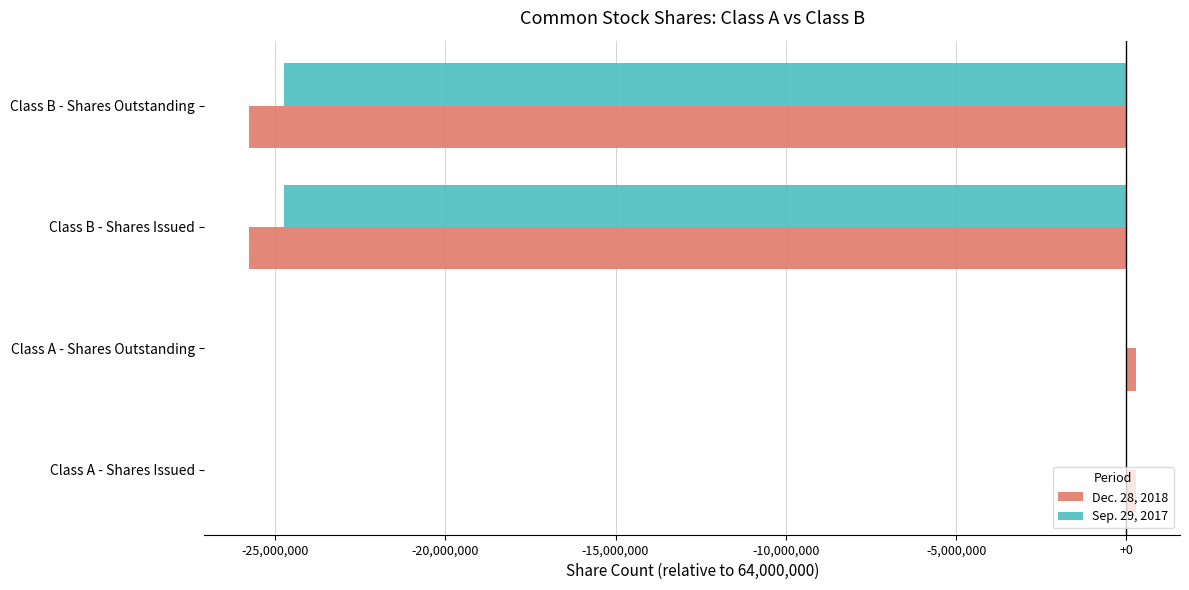

Is it true that Sep. 29, 2017 equals -34528289 at Class B - Shares Issued?

False